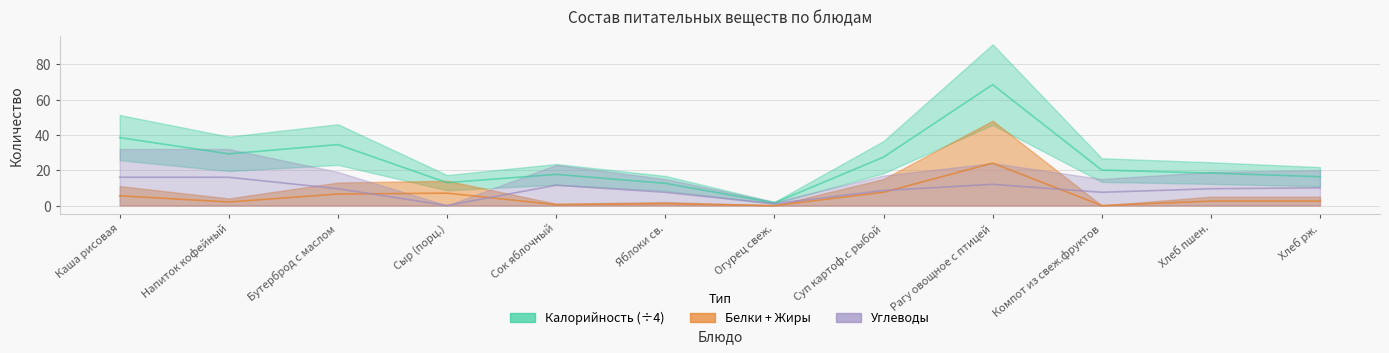

At which label is Калорийность closest to 34?

Бутерброд с маслом